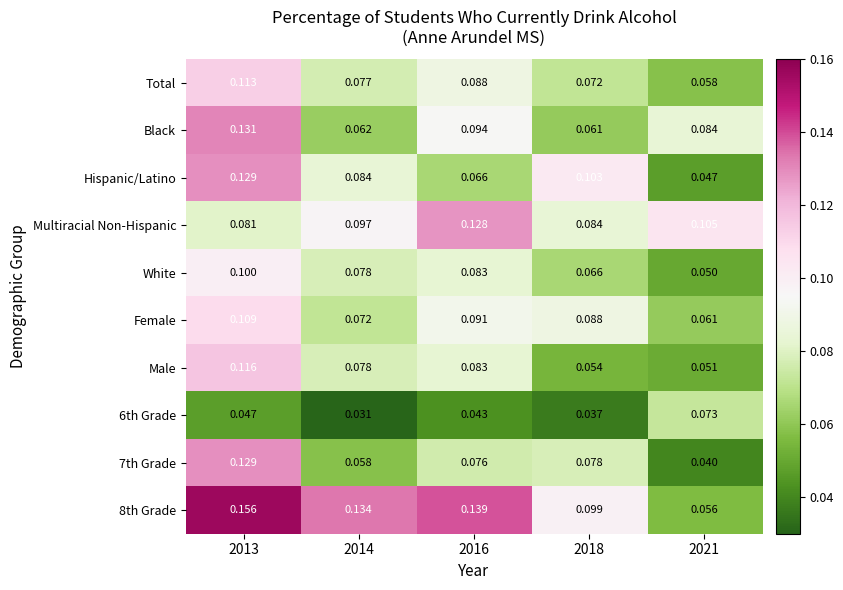

Is the value of 6th Grade at 2021 greater than the value of Multiracial Non-Hispanic at 2013?

No